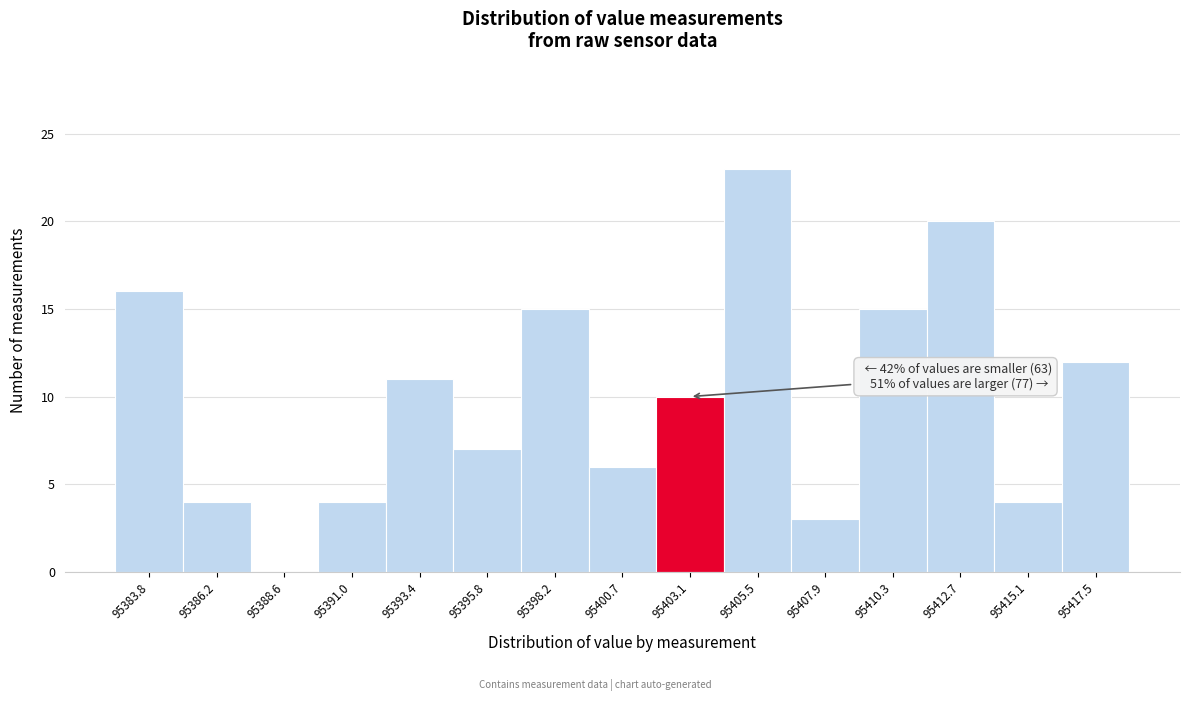

Reading right to left, transcribe all the data shown in this chart.

95417.5=12	95415.1=4	95412.7=20	95410.3=15	95407.9=3	95405.5=23	95403.1=10	95400.7=6	95398.2=15	95395.8=7	95393.4=11	95391.0=4	95388.6=0	95386.2=4	95383.8=16